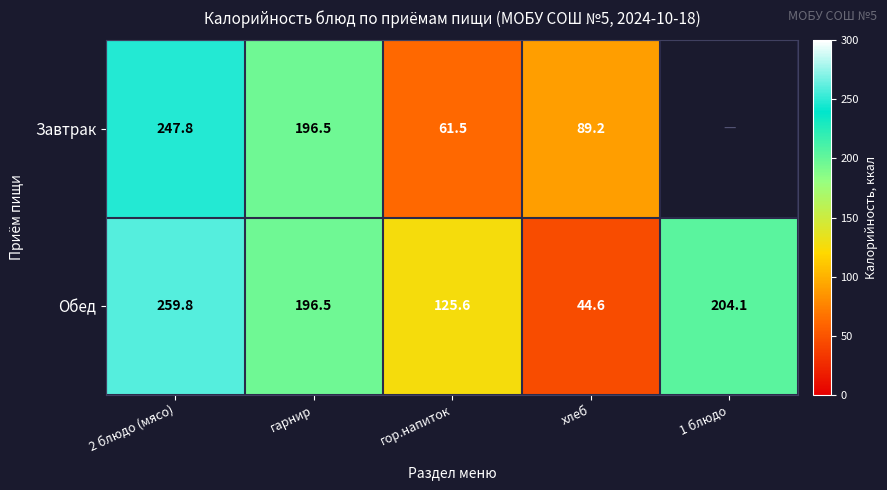

At which label does Обед first exceed 196?

2 блюдо (мясо)